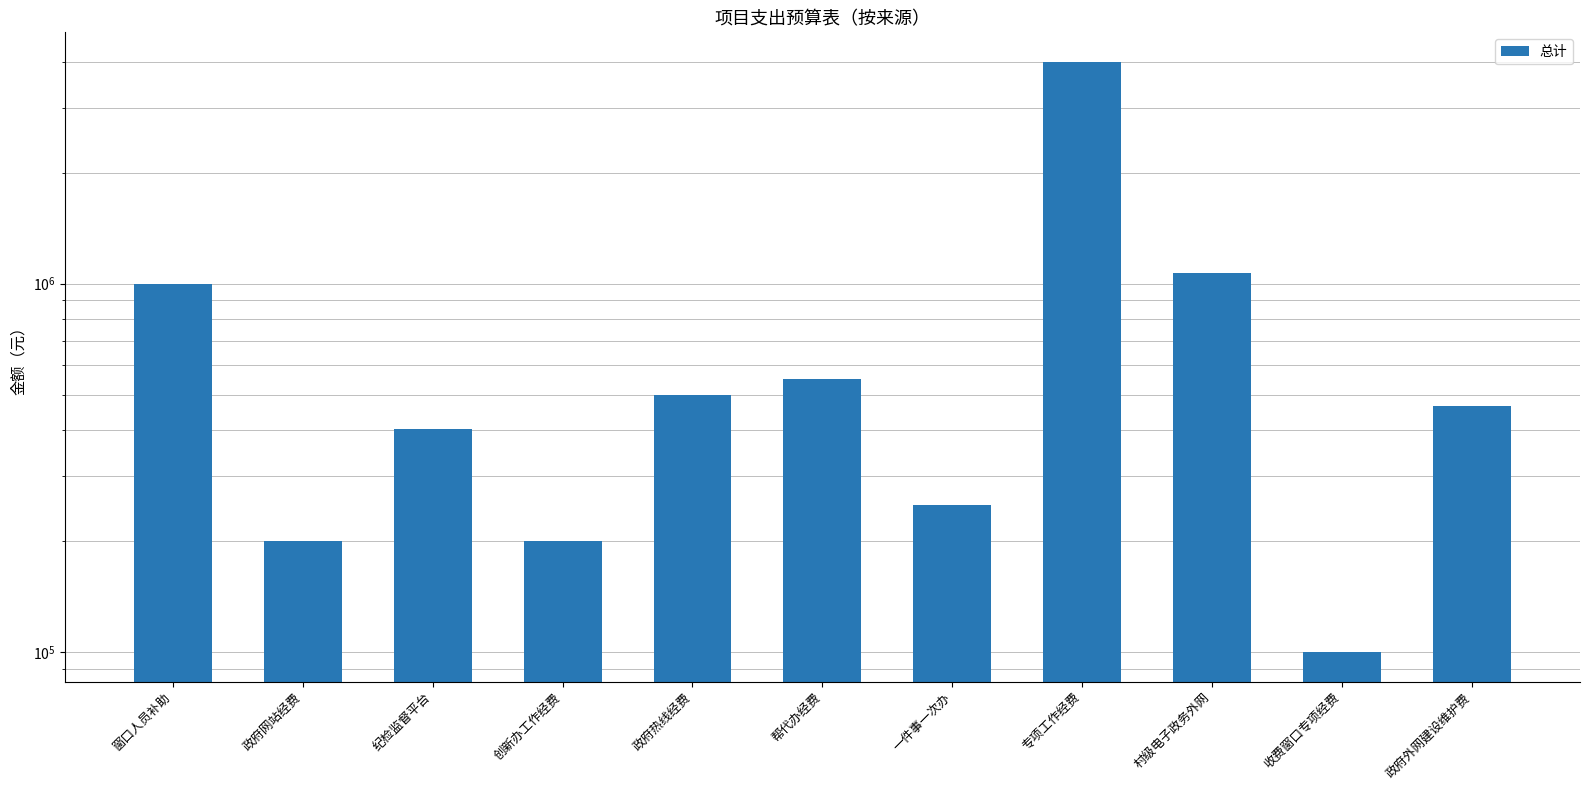

Which category has the lowest value across all series?

收费窗口专项经费